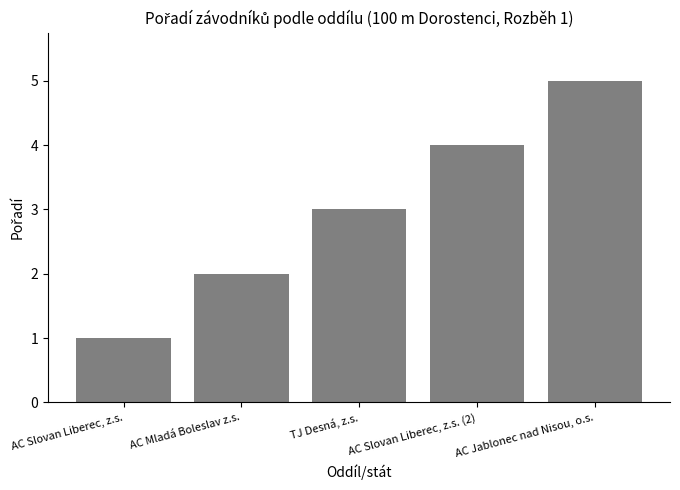

True or false: the data shows 4 at AC Slovan Liberec, z.s. (2).

True